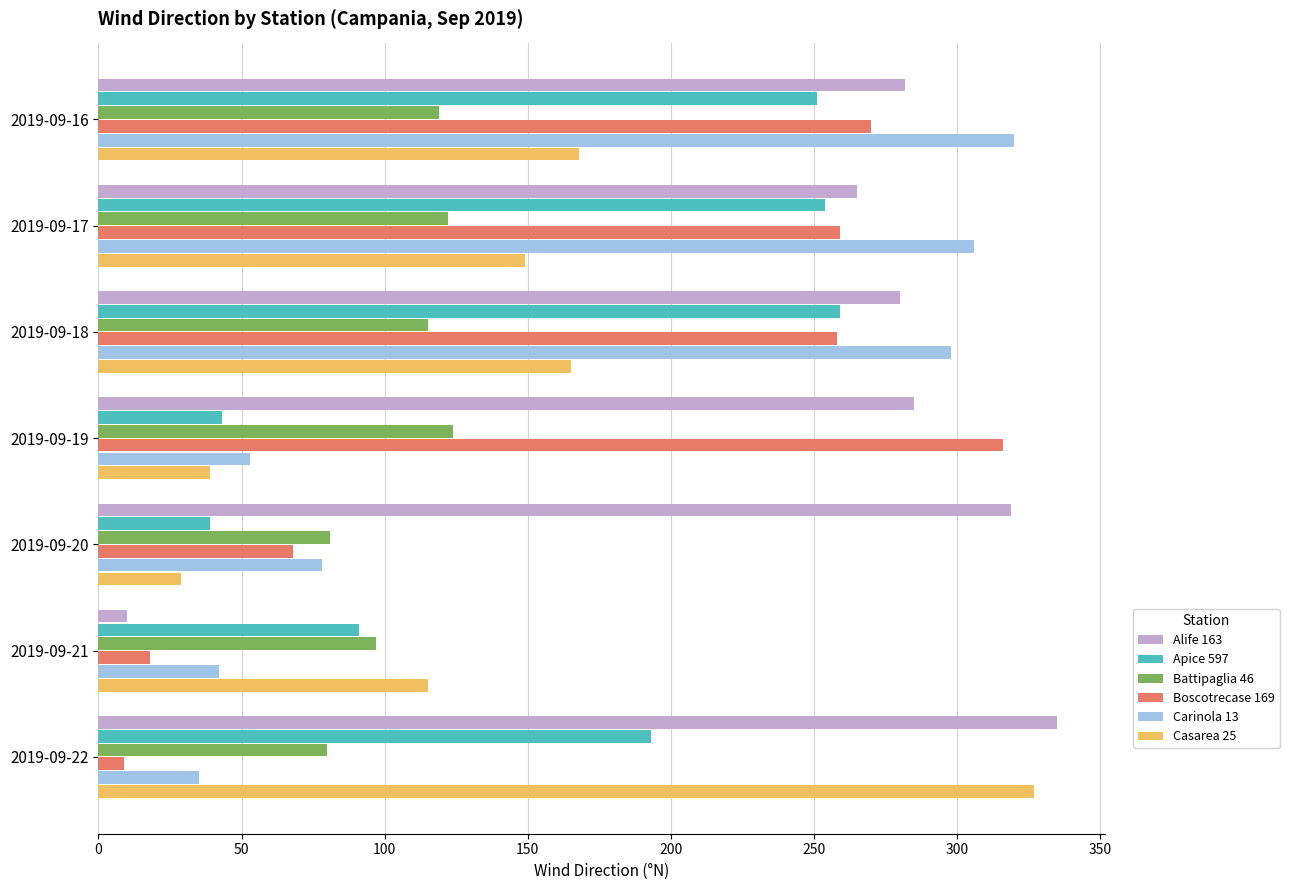

What is the greatest value displayed?

335